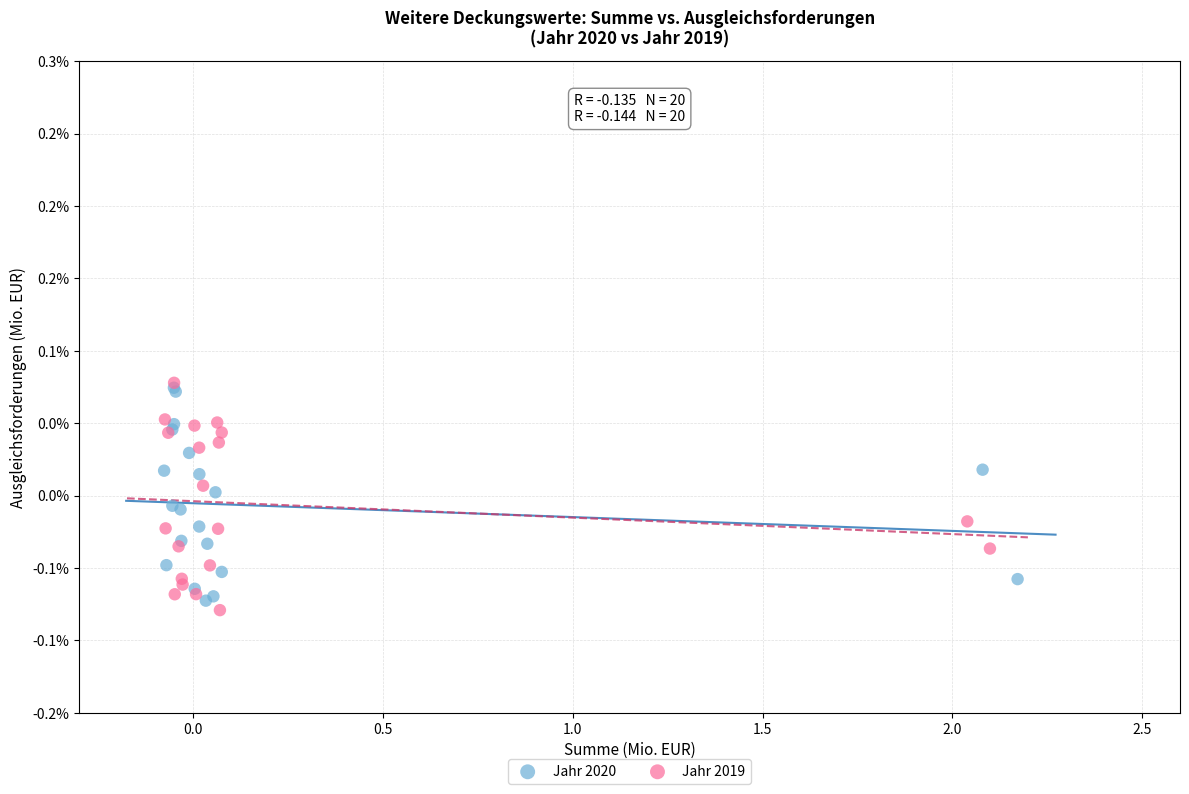

What are all the series names shown in the legend?

Jahr 2020, Jahr 2019